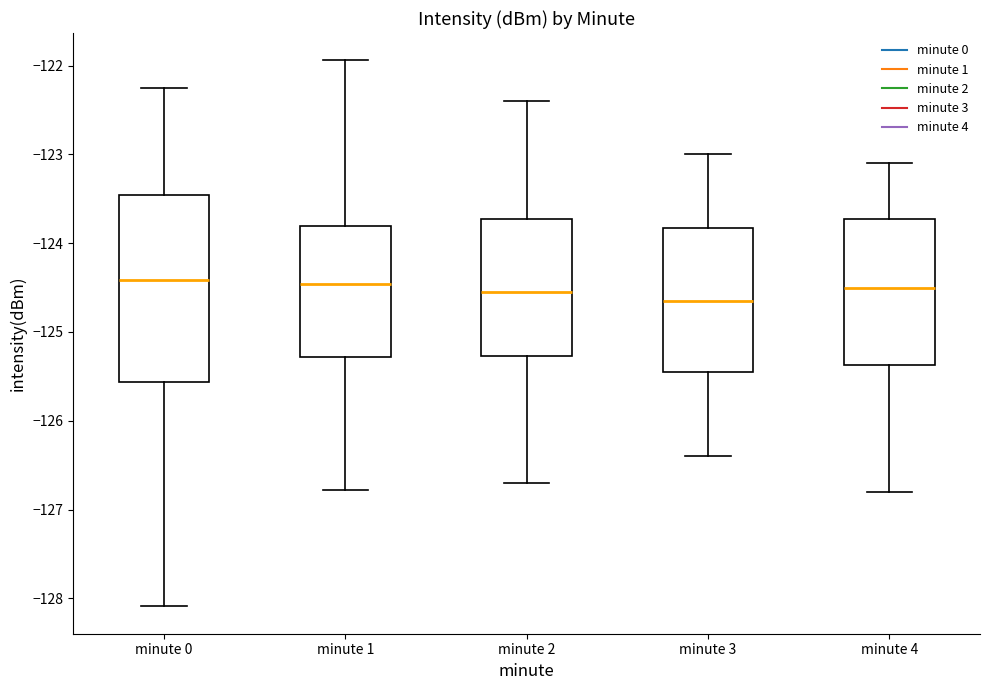

Where is the upper edge of the box for minute 4 on the y-axis? The values are not printed on the chart, so give them approximately, as read against the axis.

-123.7